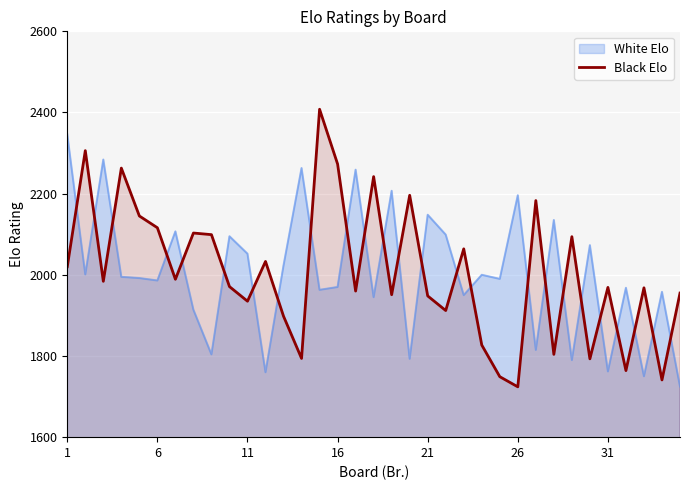

What is the difference between the values at 33 and 21?

404